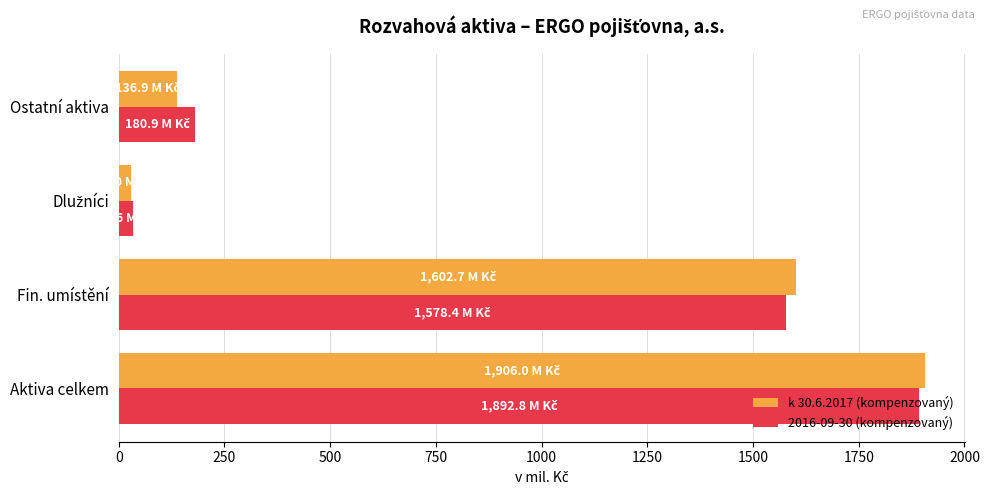

Count the number of data series in this chart.

2